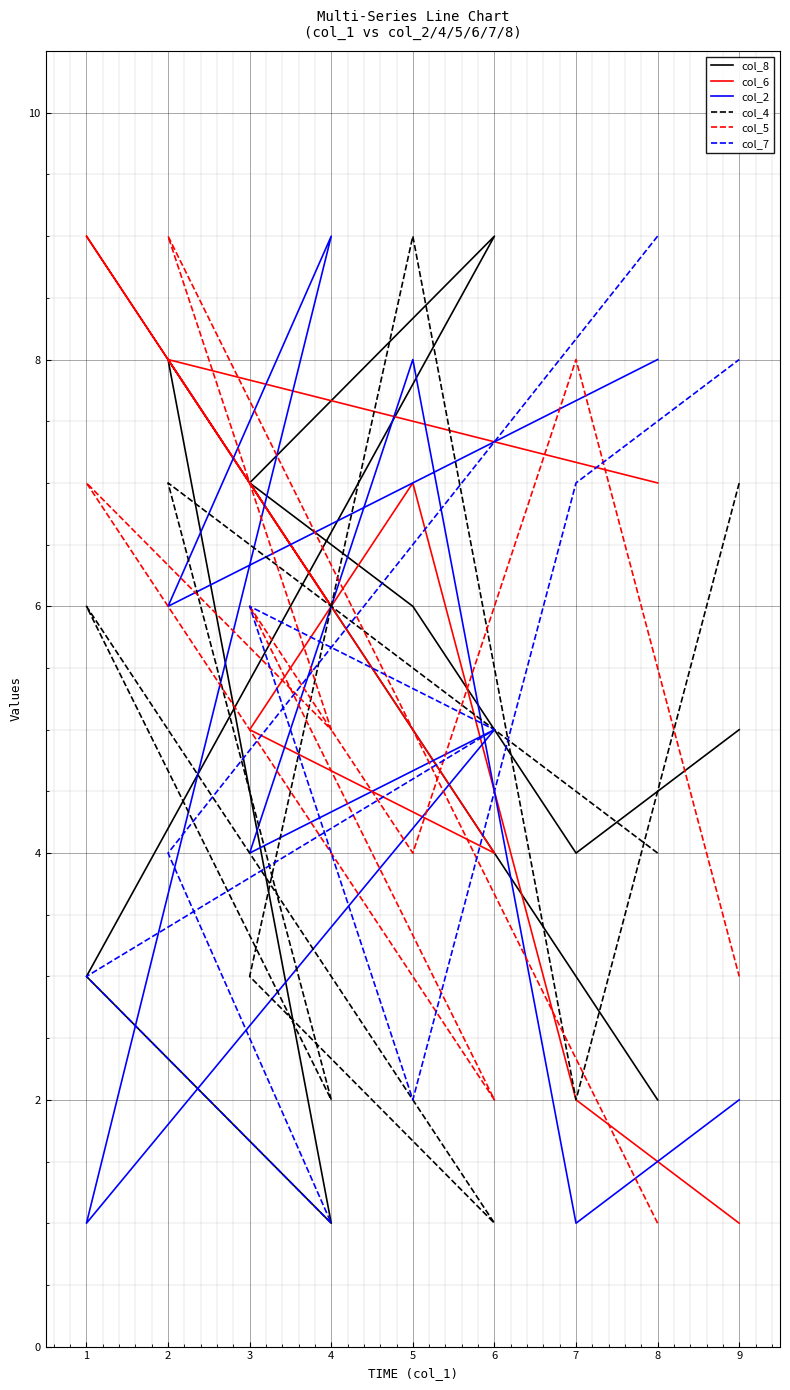

How many intersections are there between col_4 and col_8?

6